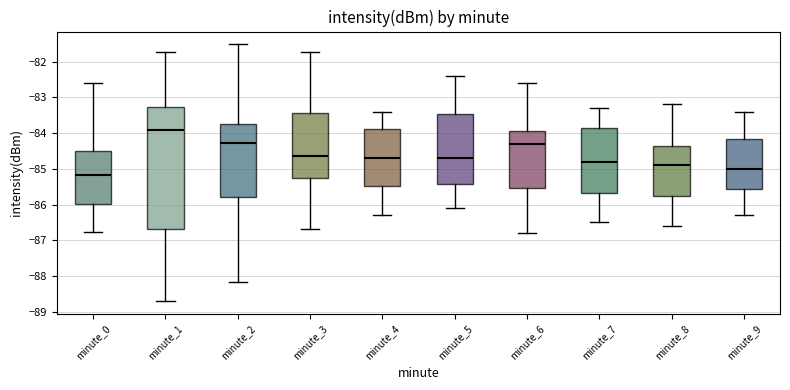

Reading left to right, transcribe this box plot: for each box, give where its median line is, the range the box spans, and where its two whiskers end, as read against the y-axis. The values are not printed on the chart, so give them approximately, as read against the axis.

minute_0: median -85.2, box -86.0 to -84.5, whiskers -86.8 to -82.6
minute_1: median -83.9, box -86.7 to -83.3, whiskers -88.7 to -81.7
minute_2: median -84.3, box -85.8 to -83.7, whiskers -88.2 to -81.5
minute_3: median -84.6, box -85.3 to -83.4, whiskers -86.7 to -81.7
minute_4: median -84.7, box -85.5 to -83.9, whiskers -86.3 to -83.4
minute_5: median -84.7, box -85.4 to -83.5, whiskers -86.1 to -82.4
minute_6: median -84.3, box -85.5 to -83.9, whiskers -86.8 to -82.6
minute_7: median -84.8, box -85.7 to -83.8, whiskers -86.5 to -83.3
minute_8: median -84.9, box -85.8 to -84.3, whiskers -86.6 to -83.2
minute_9: median -85.0, box -85.6 to -84.2, whiskers -86.3 to -83.4